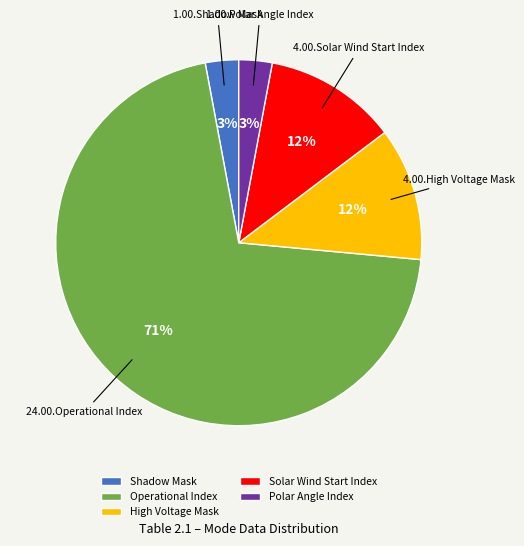

Between Shadow Mask and Operational Index, which is larger?

Operational Index